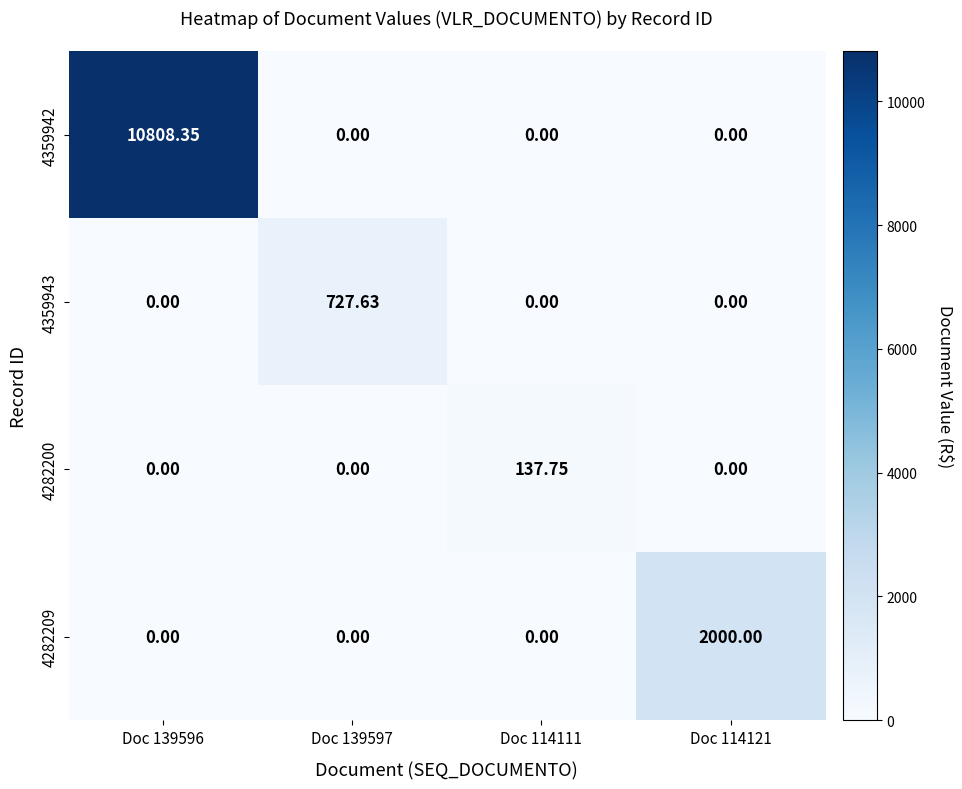

Between Doc 139597 and Doc 114111, which series saw the biggest shift?

4359943